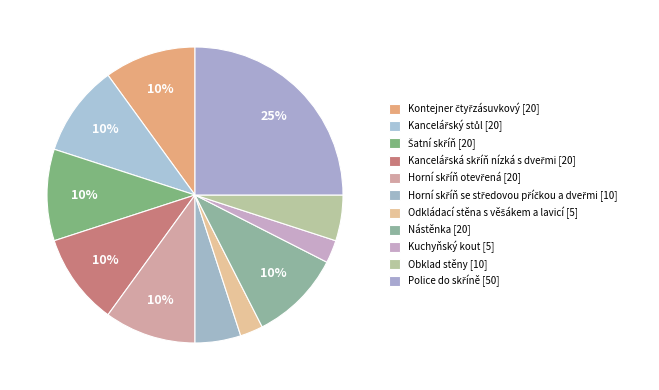

Count the number of slices in the pie.

11